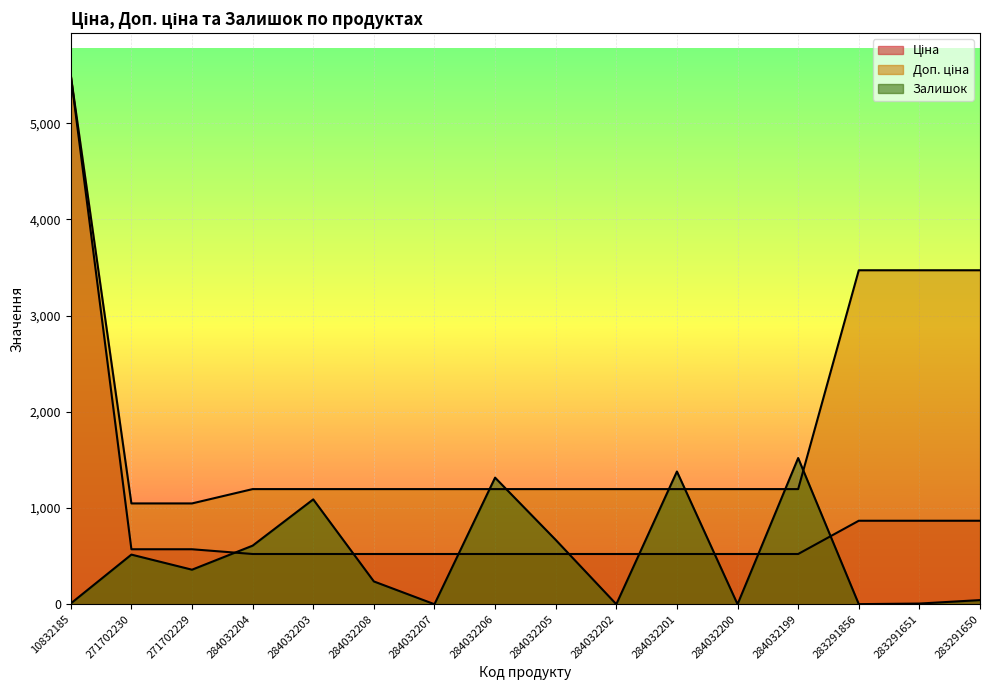

At 284032201, list the series in order from largest to smallest.

Залишок, Доп. ціна, Ціна